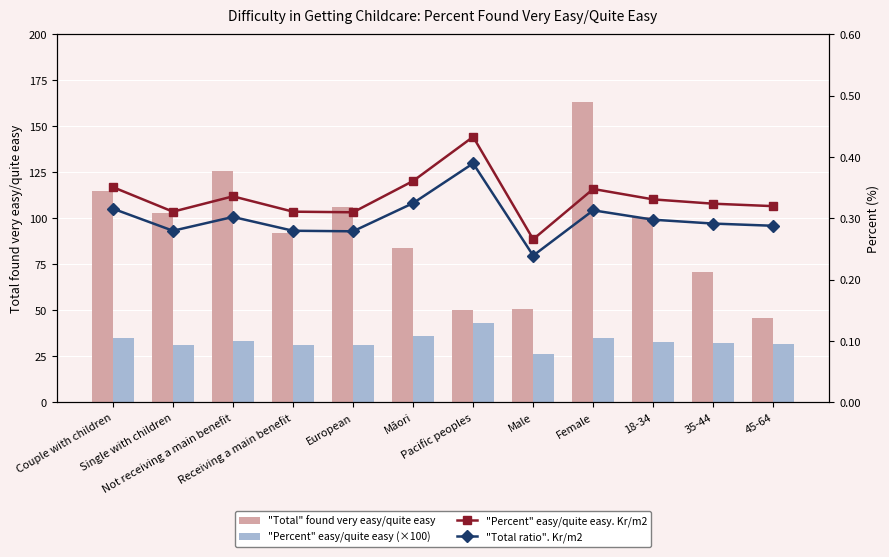

What value does the "Total ratio". Kr/m2 series have at Male?

0.2